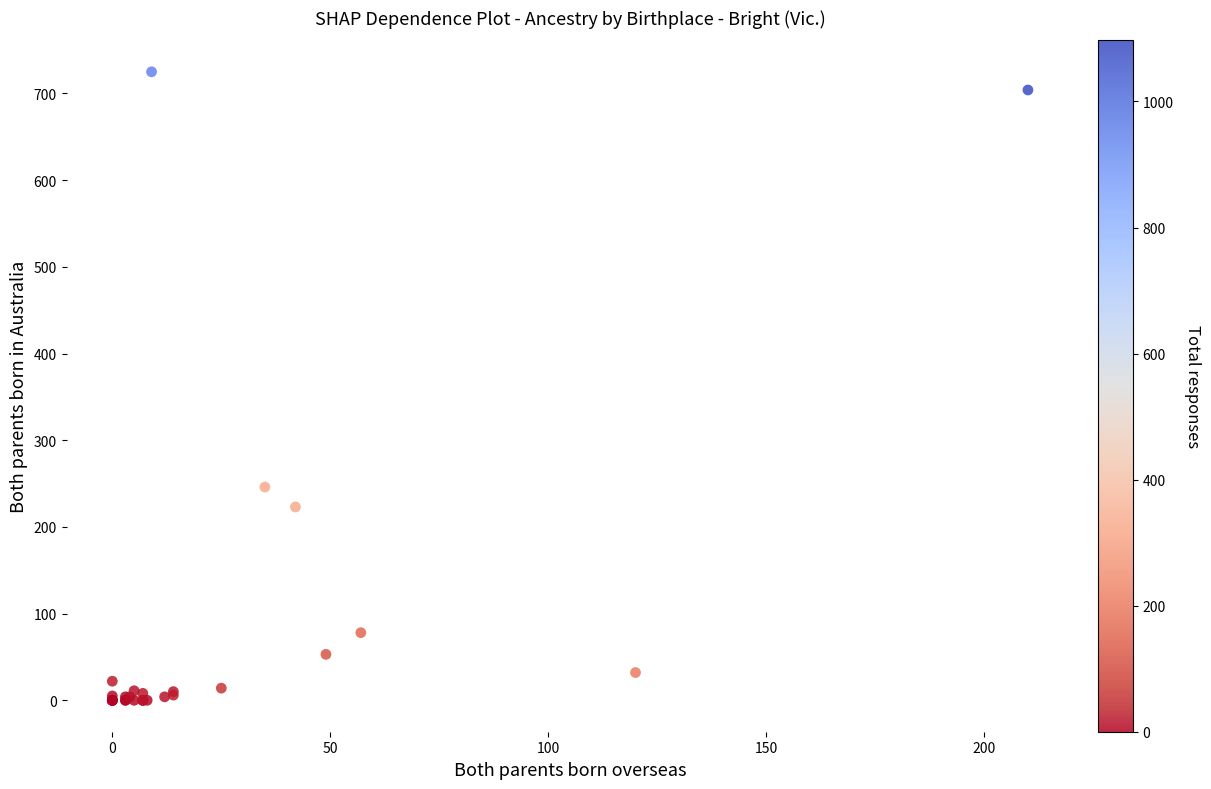

What Y value in the scatter plot is closest to 362?

246